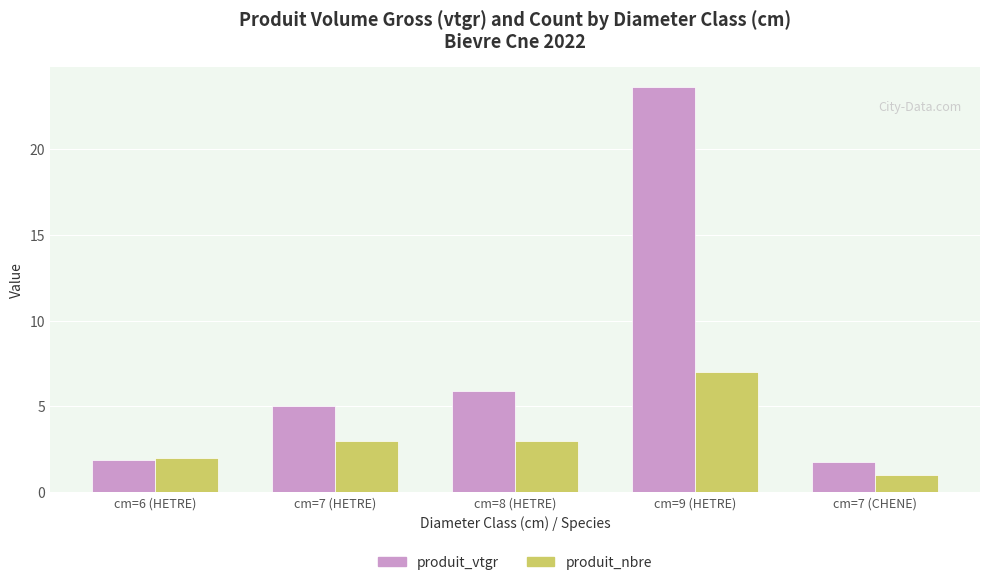

How many bars are there in total?

10